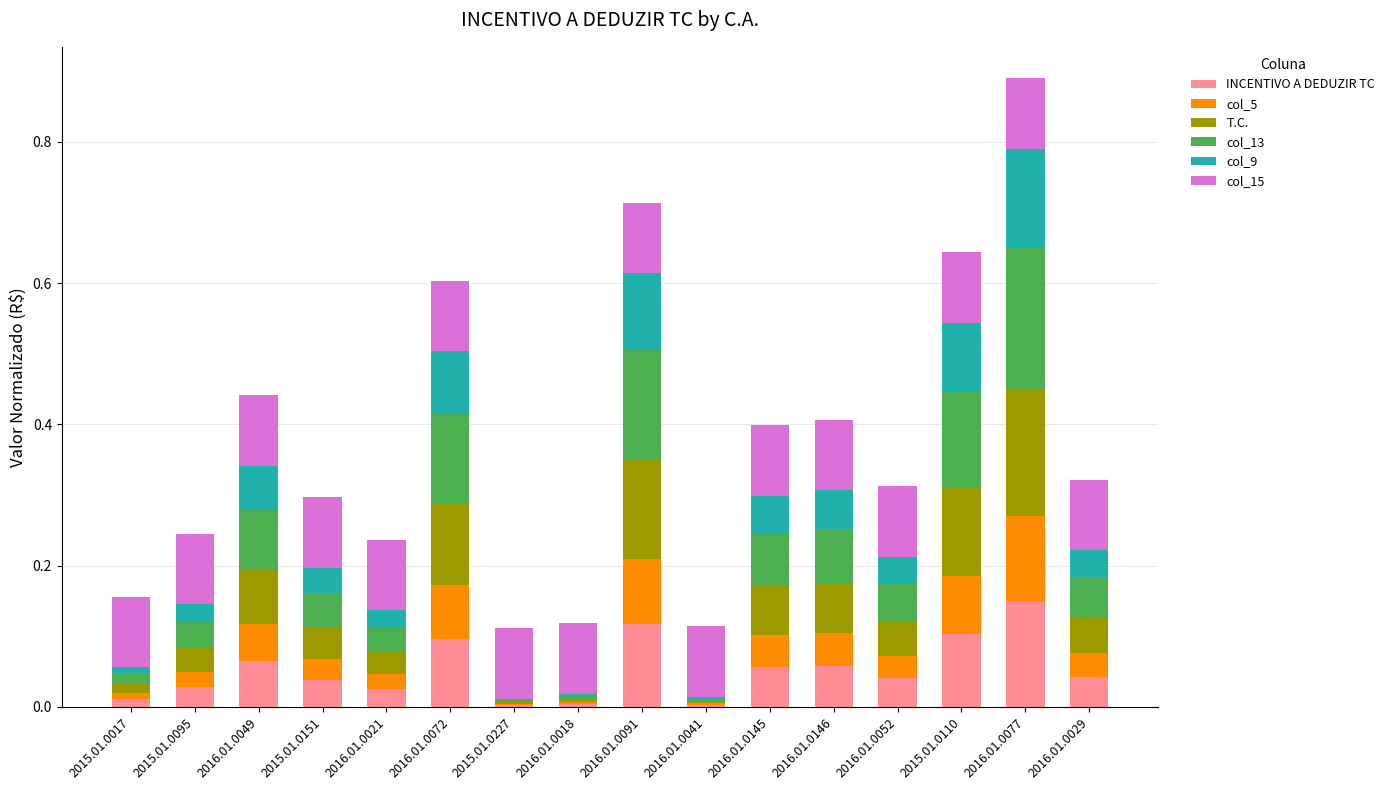

Is it true that INCENTIVO A DEDUZIR TC equals 0.0 at 2016.01.0052?

True